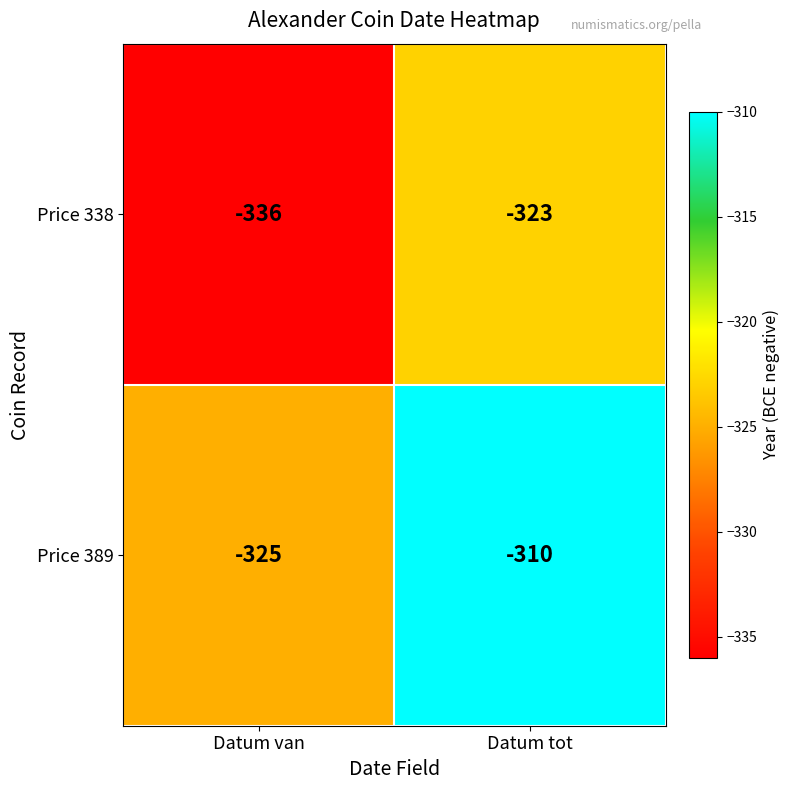

Which series has the largest total across all categories?

Price 389